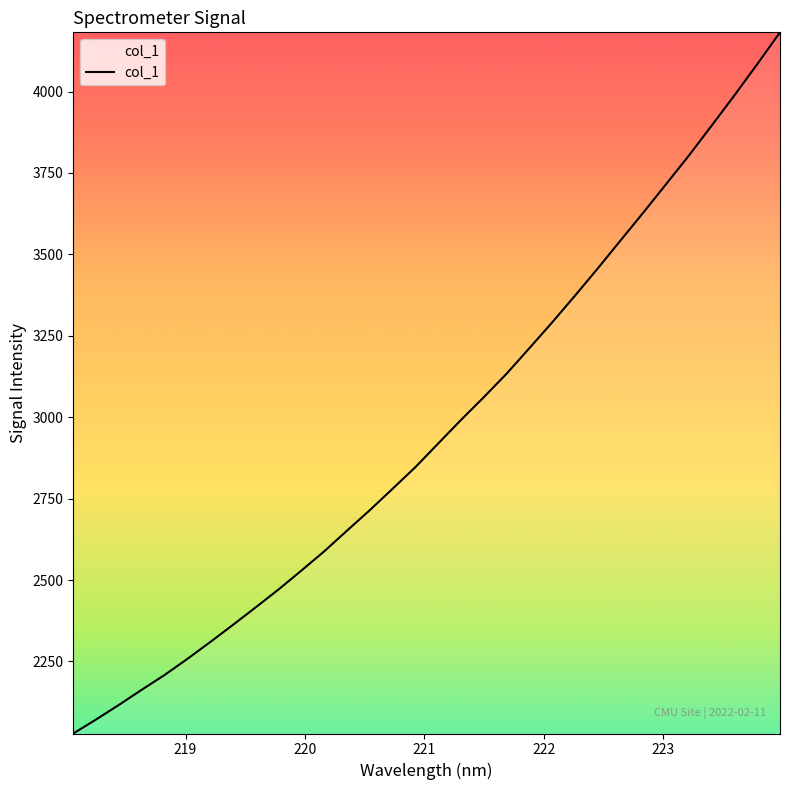

Does the chart have visible grid lines?

No